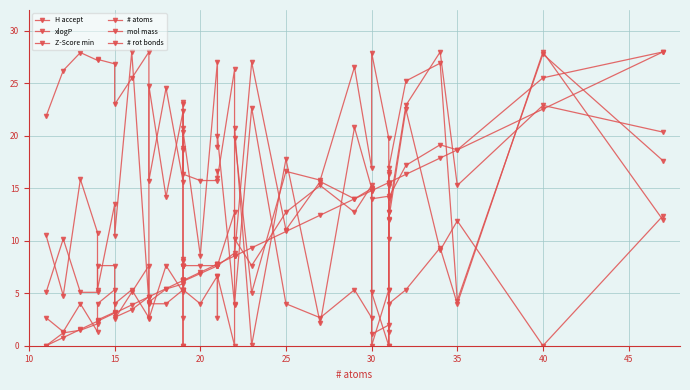

Which series has the widest spread of values?

H accept